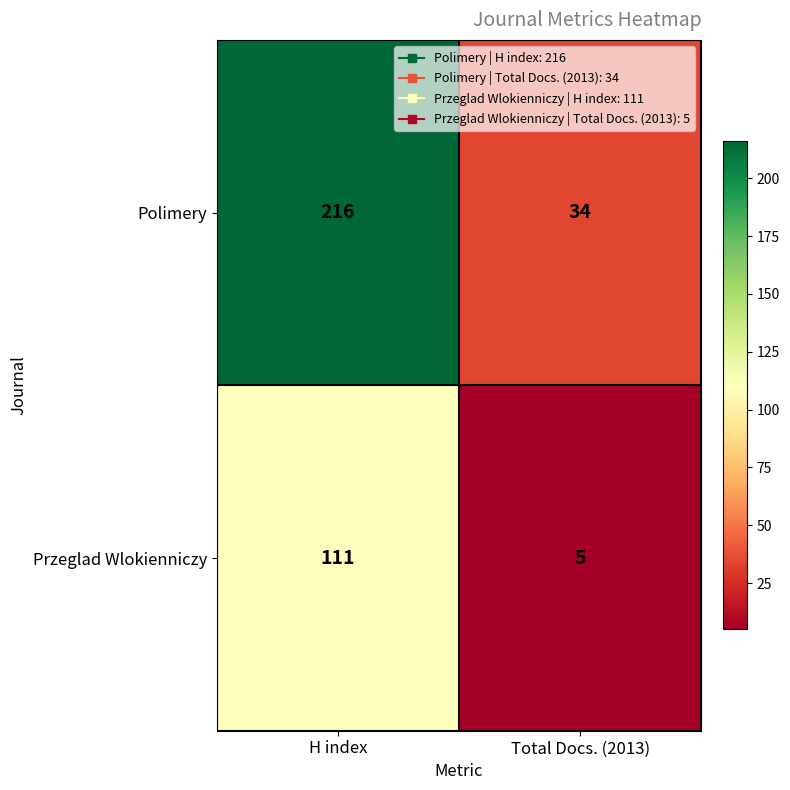

Count the number of data series in this chart.

2